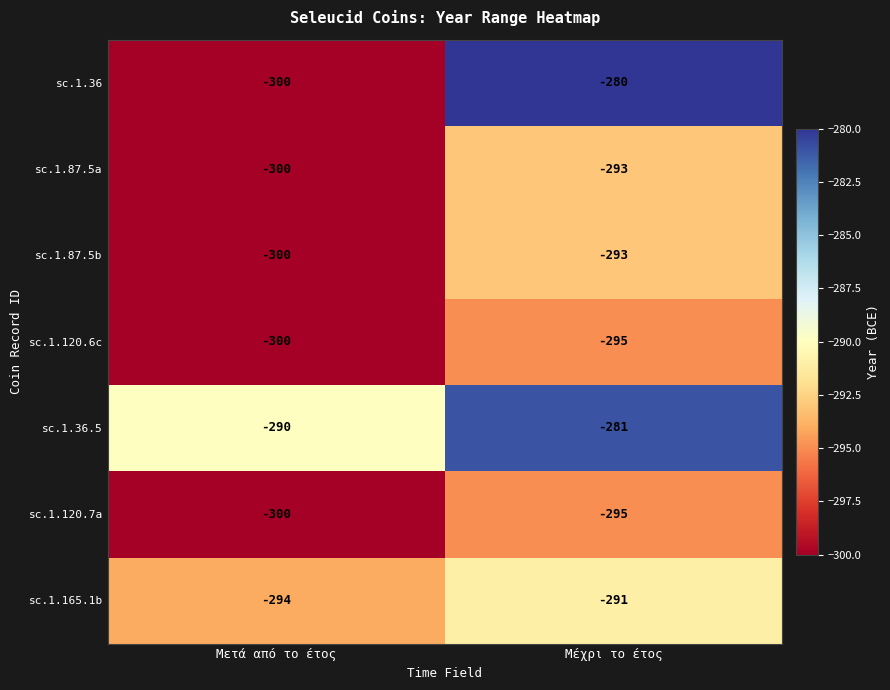

At which category does the chart reach its minimum across all series?

Μετά από το έτος